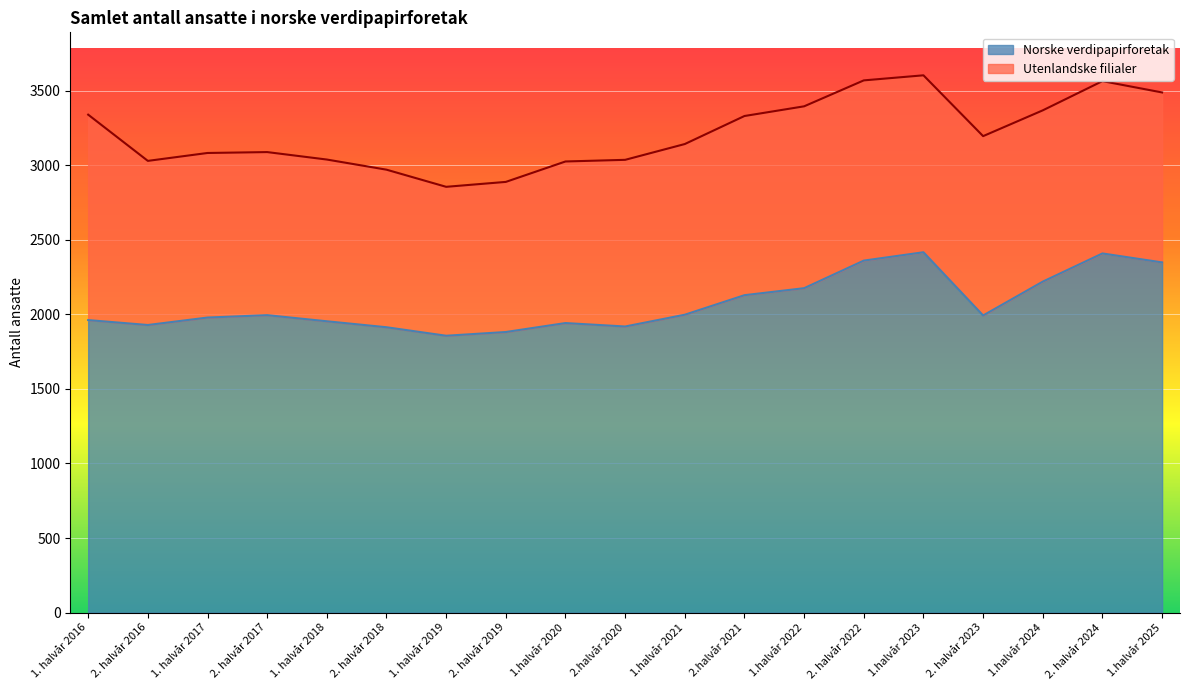

What is the difference between the maximum and minimum values in the Norske verdipapirforetak series?

560